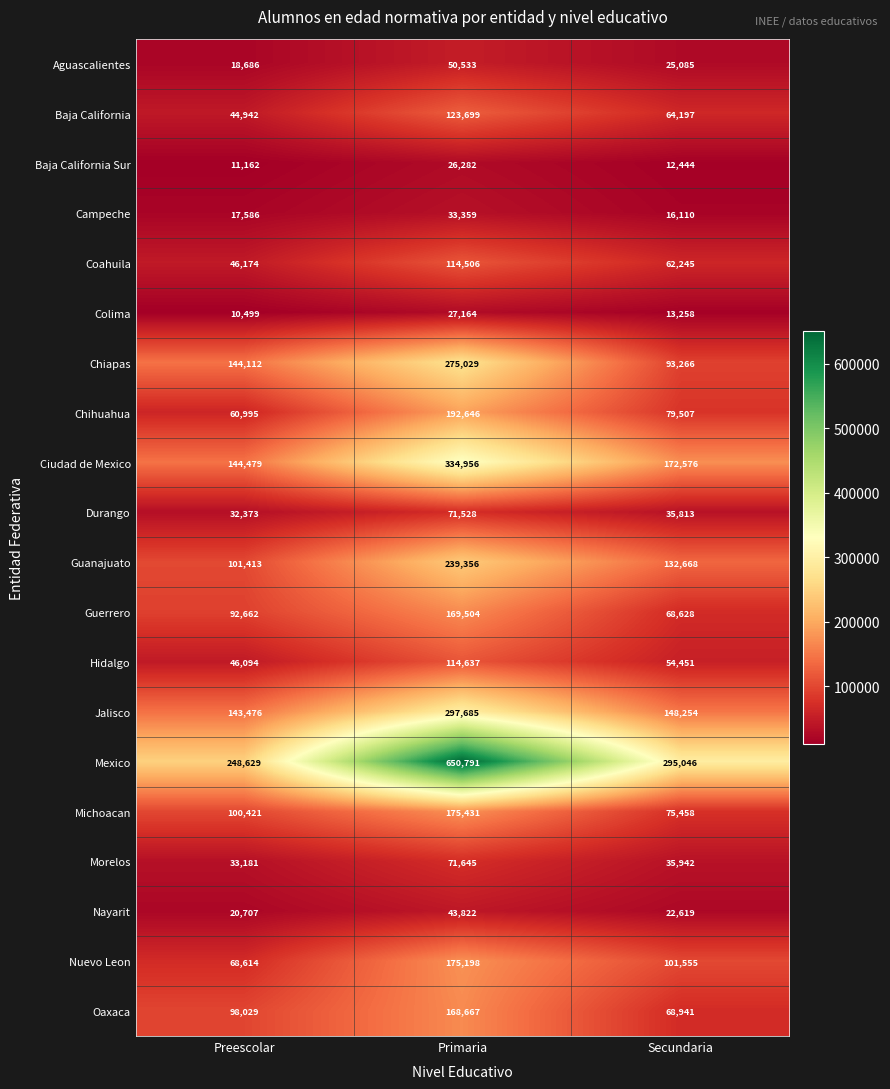

Which series changed the most between Primaria and Secundaria?

Mexico